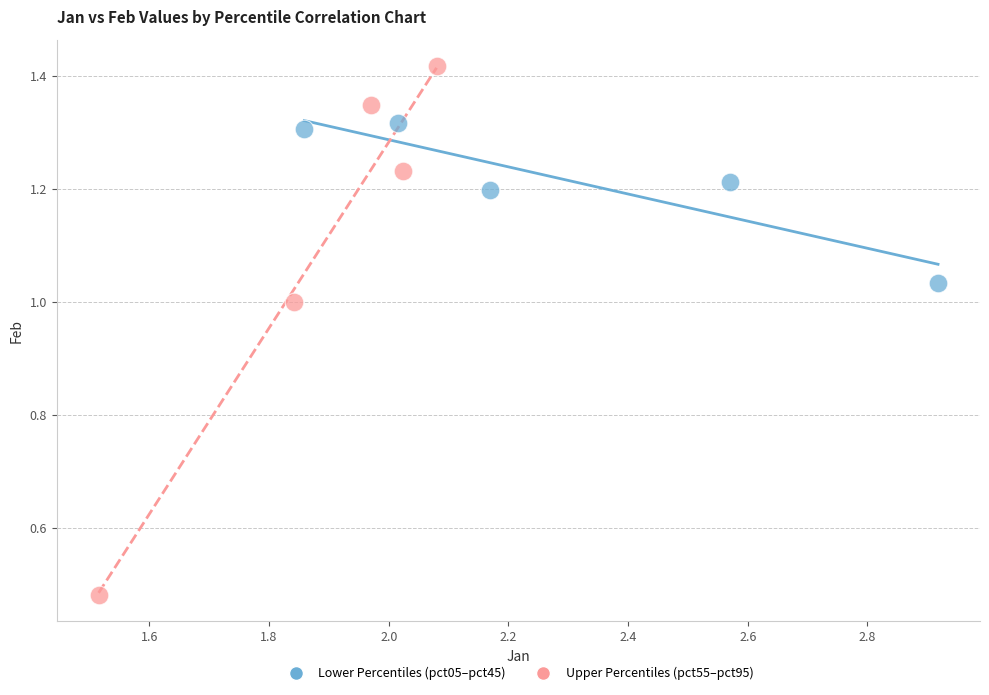

Which series has the largest Y range (max minus min)?

Upper Percentiles (pct55–pct95)